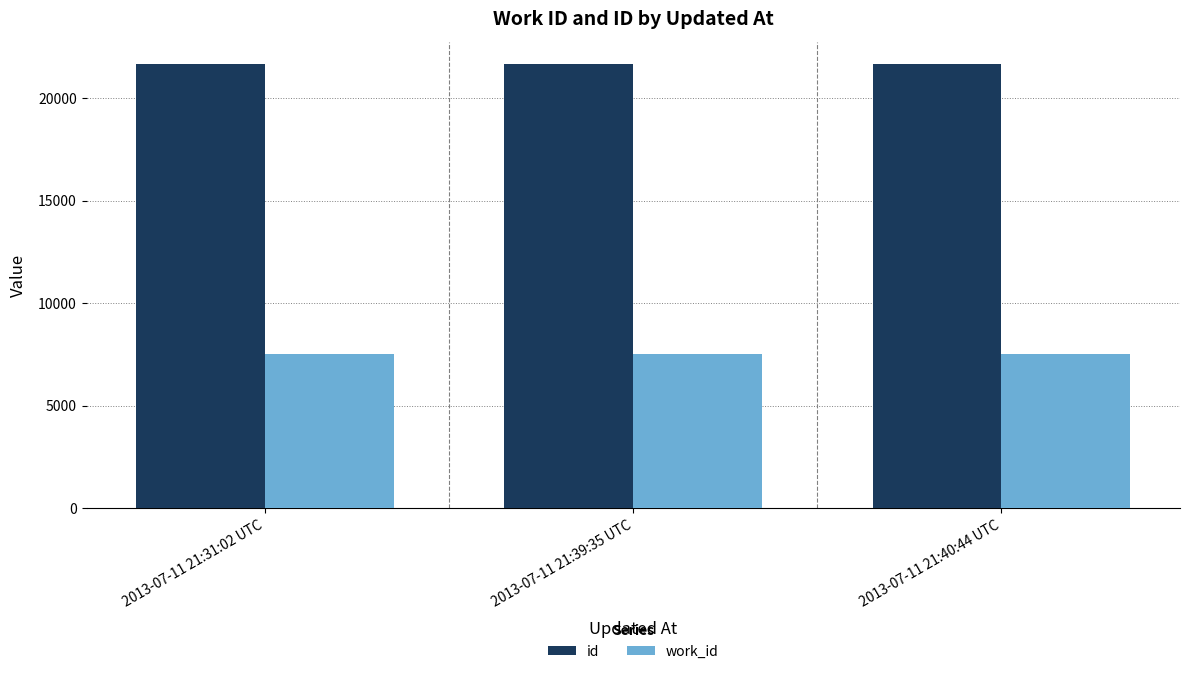

What is the minimum value shown in the chart?

7541